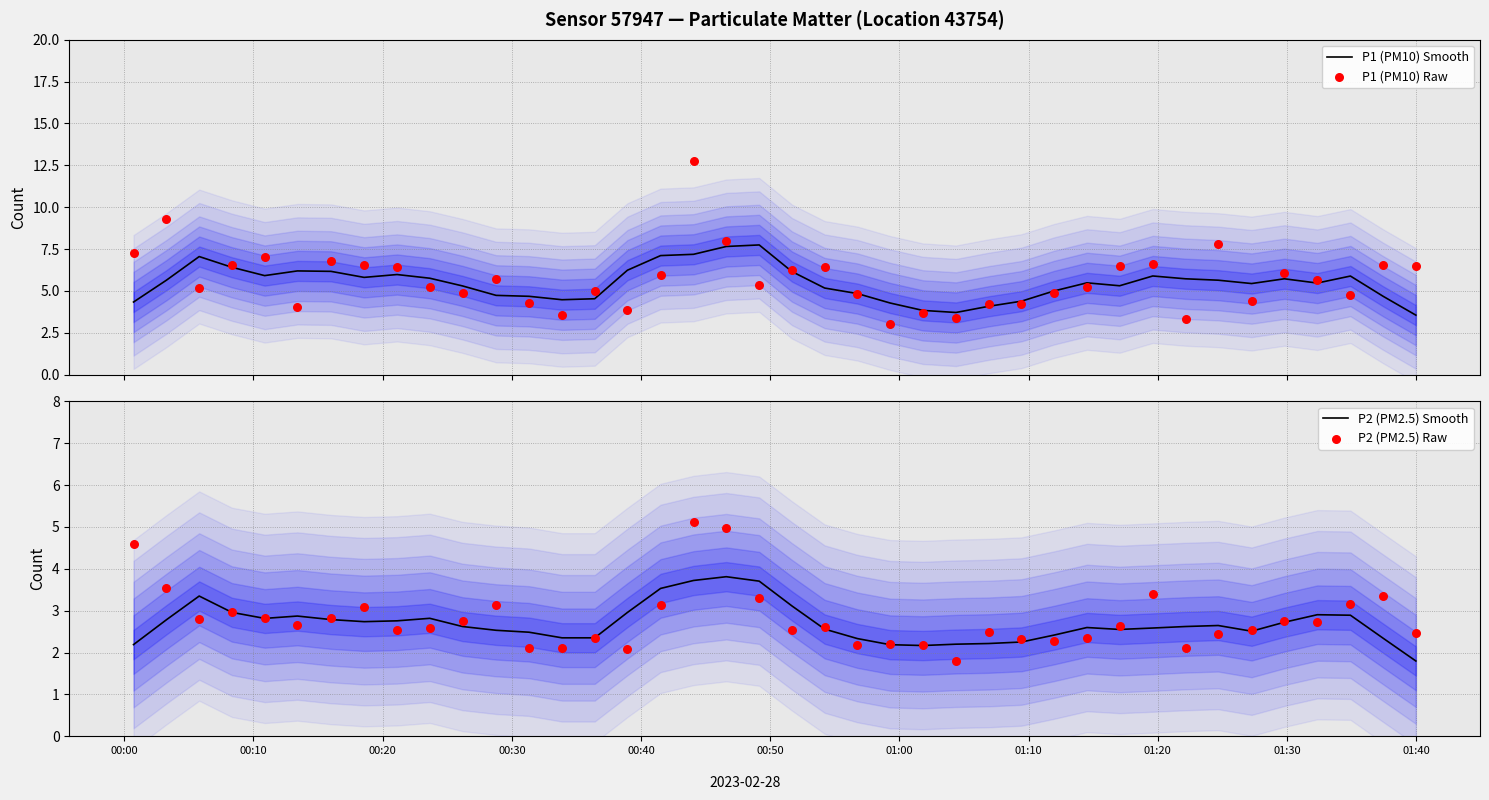

Which series has the largest total across all categories?

P1 (PM10) Raw